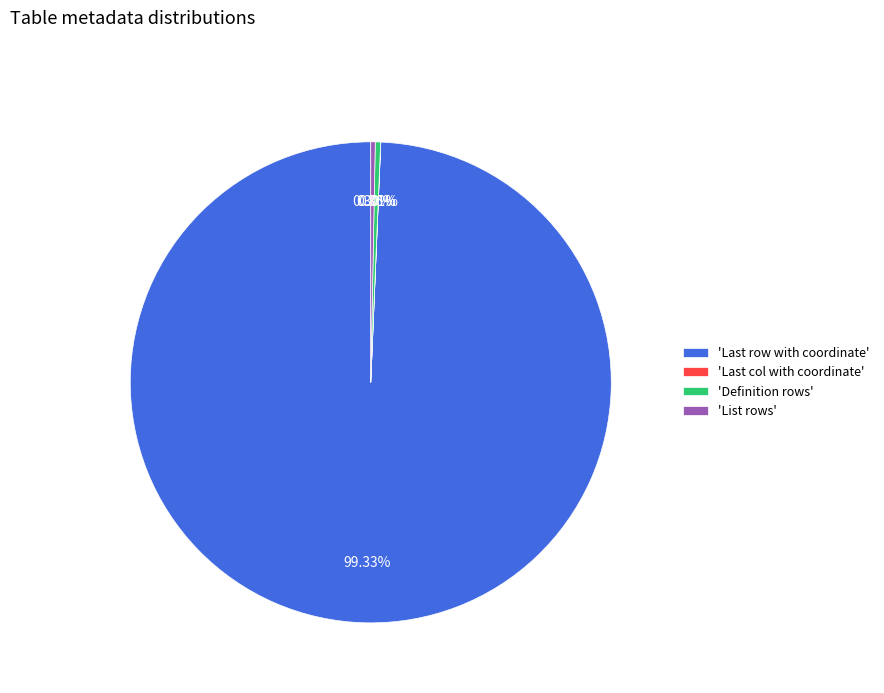

Which slice is the largest?

'Last row with coordinate'